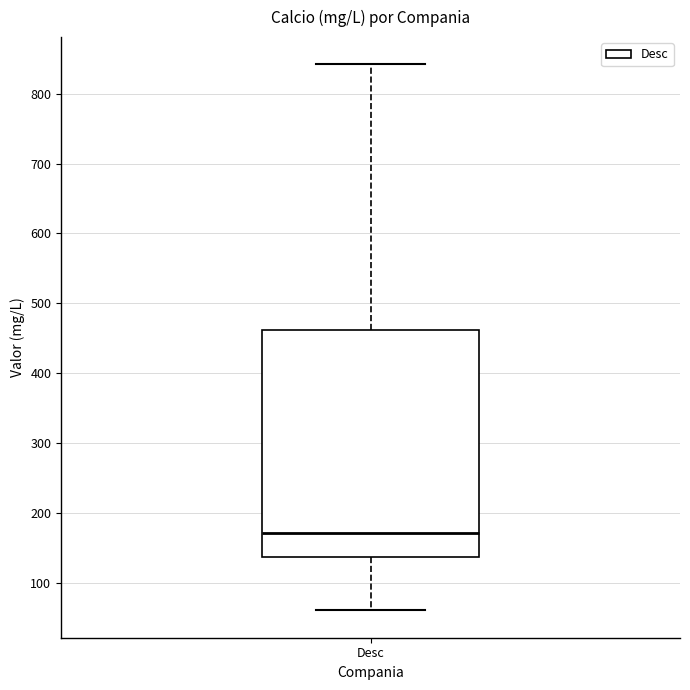

Where does the median line of the box for Desc sit on the y-axis? The values are not printed on the chart, so give them approximately, as read against the axis.

170